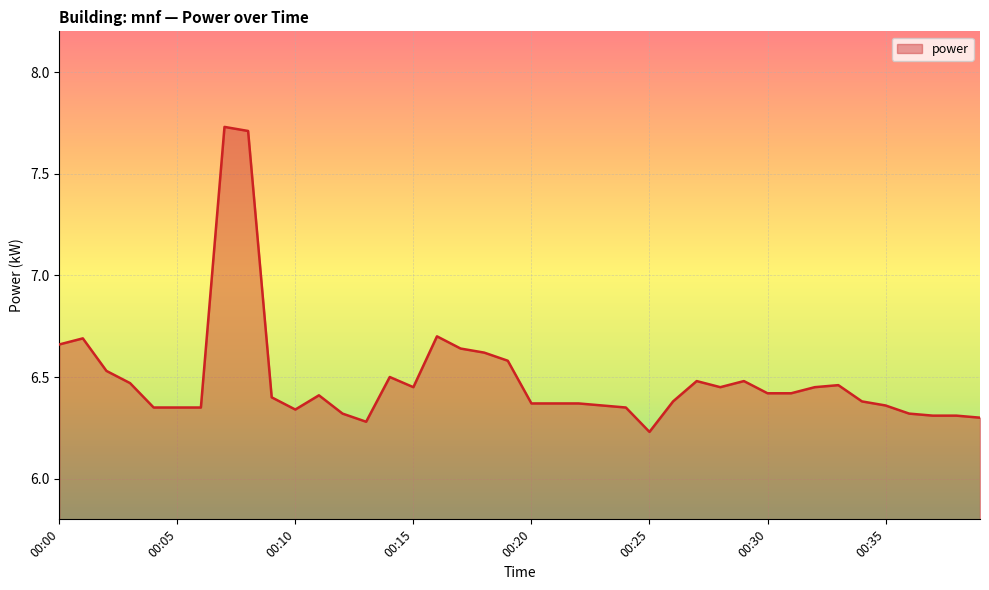

Reading left to right, list all the values displayed in this chart.

00:00=6.7	00:01=6.7	00:02=6.5	00:03=6.5	00:04=6.3	00:05=6.3	00:06=6.3	00:07=7.7	00:08=7.7	00:09=6.4	00:10=6.3	00:11=6.4	00:12=6.3	00:13=6.3	00:14=6.5	00:15=6.5	00:16=6.7	00:17=6.6	00:18=6.6	00:19=6.6	00:20=6.4	00:21=6.4	00:22=6.4	00:23=6.4	00:24=6.3	00:25=6.2	00:26=6.4	00:27=6.5	00:28=6.5	00:29=6.5	00:30=6.4	00:31=6.4	00:32=6.5	00:33=6.5	00:34=6.4	00:35=6.4	00:36=6.3	00:37=6.3	00:38=6.3	00:39=6.3